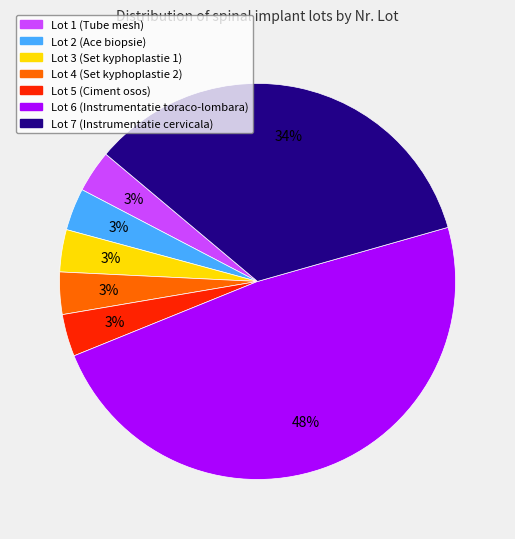

Approximately how many times larger is the value at Lot 1 (Tube mesh) compared to Lot 2 (Ace biopsie)?

1.0